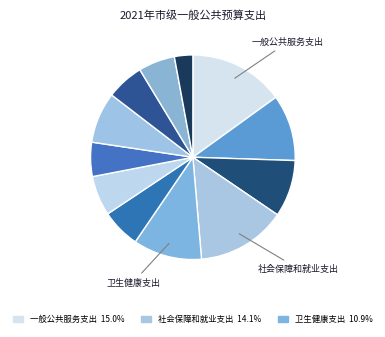

How many segments does this pie chart have?

12